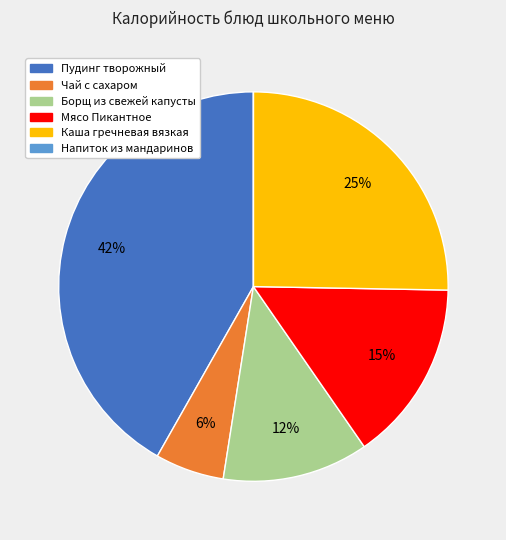

Which category has the biggest portion of the pie?

Пудинг творожный